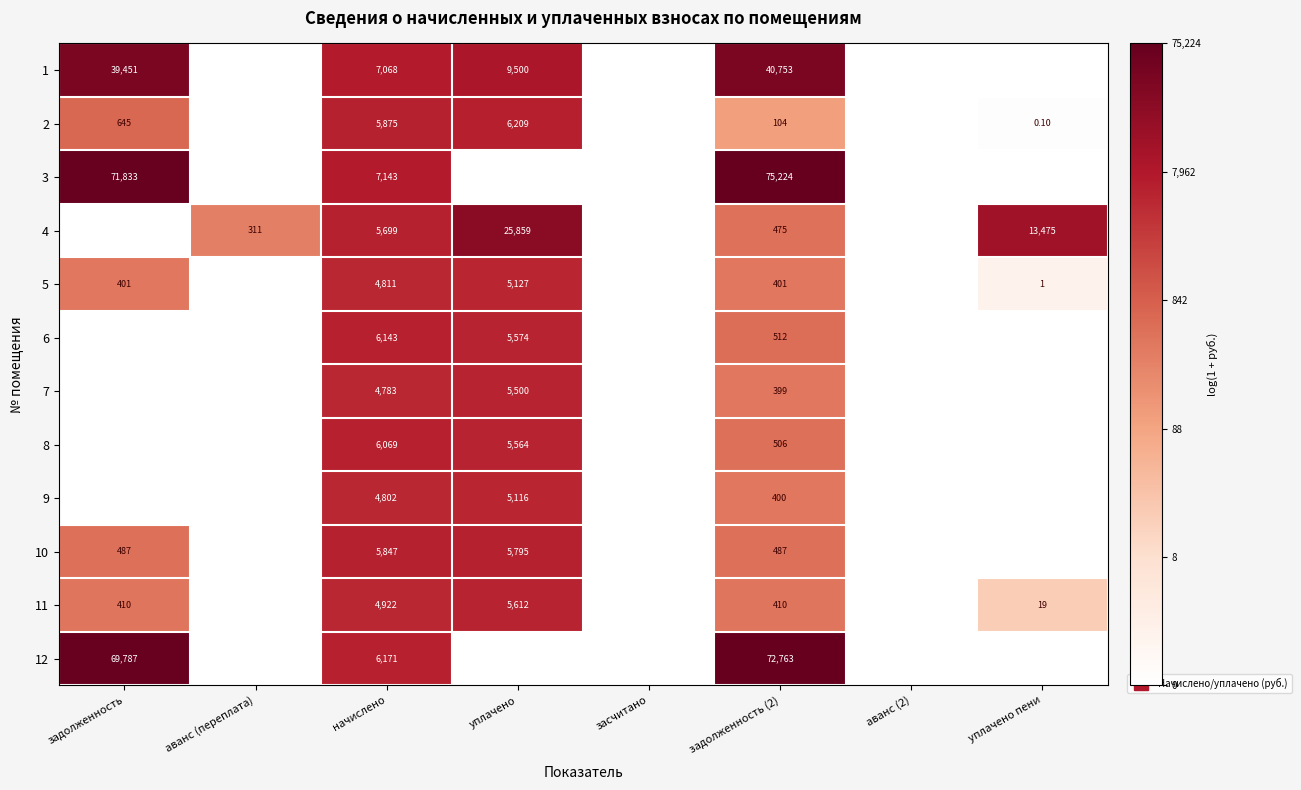

At how many categories does at least one series exceed 3?

6